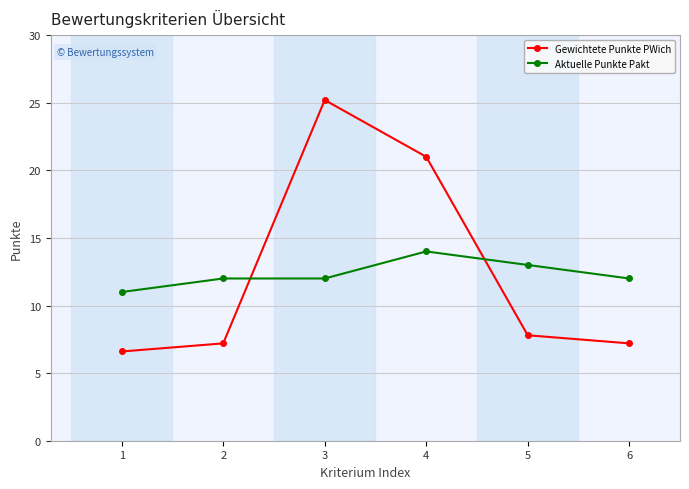

Does the chart have visible grid lines?

Yes